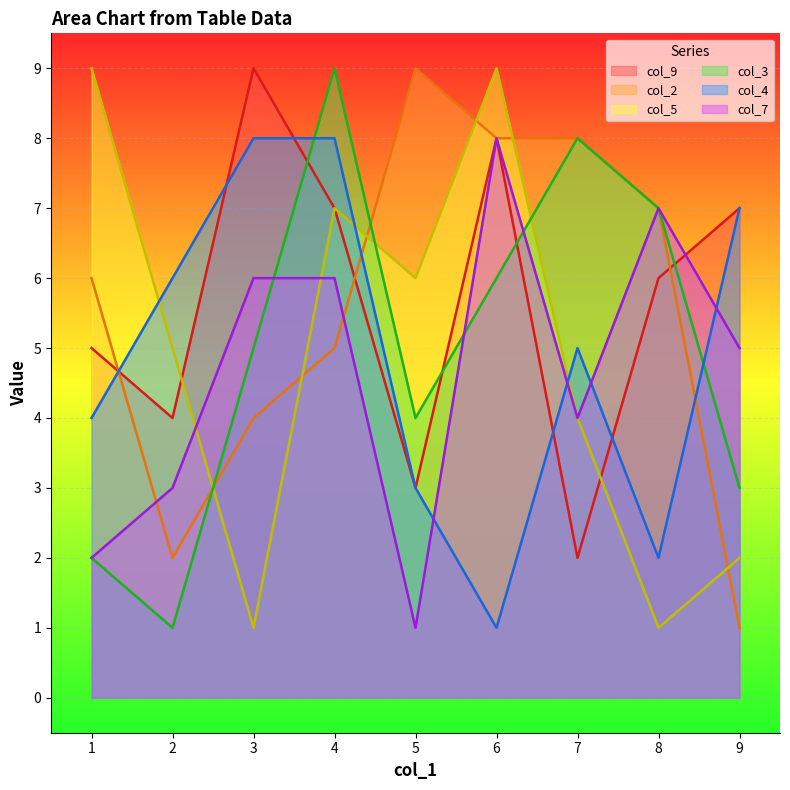

What is the difference between the maximum and minimum values in the col_9 series?

7